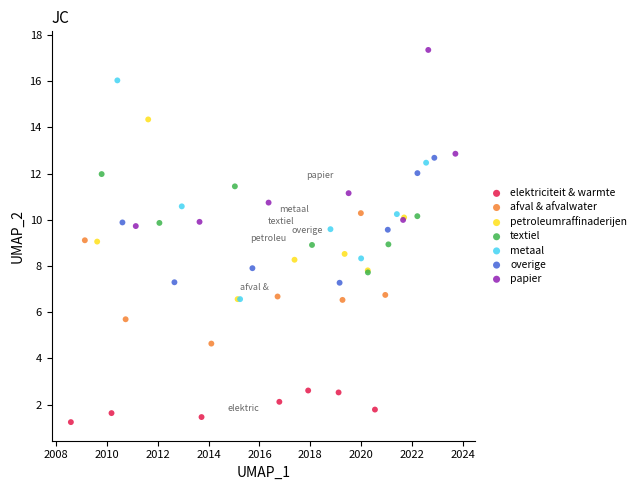

Which series has the largest Y range (max minus min)?

metaal